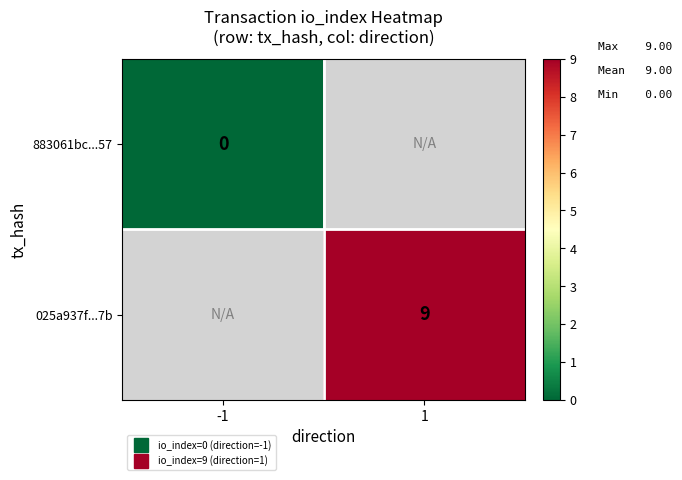

Which has a higher value, -1 or 1?

1